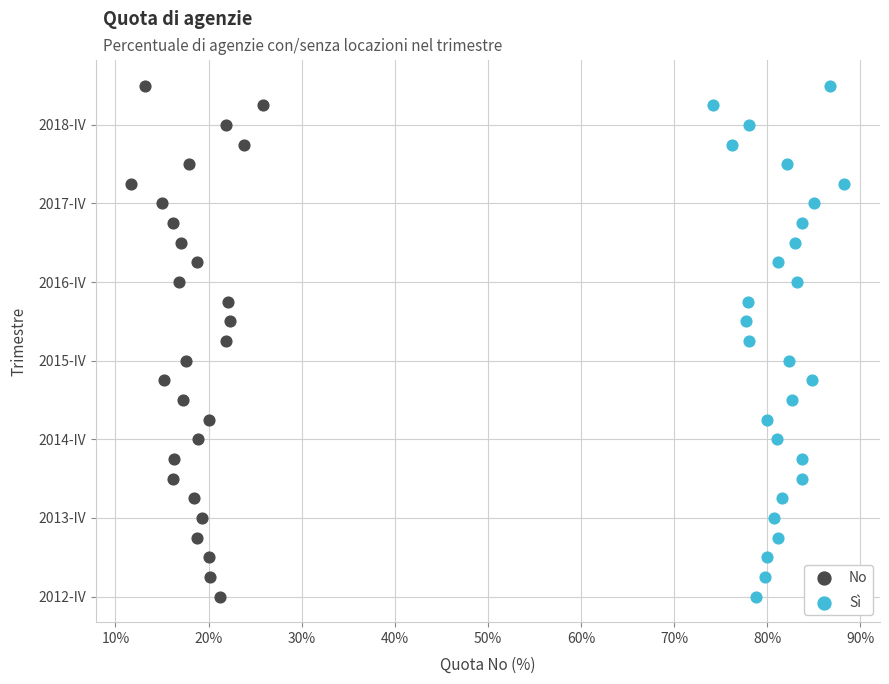

What are all the series names shown in the legend?

No, Sì